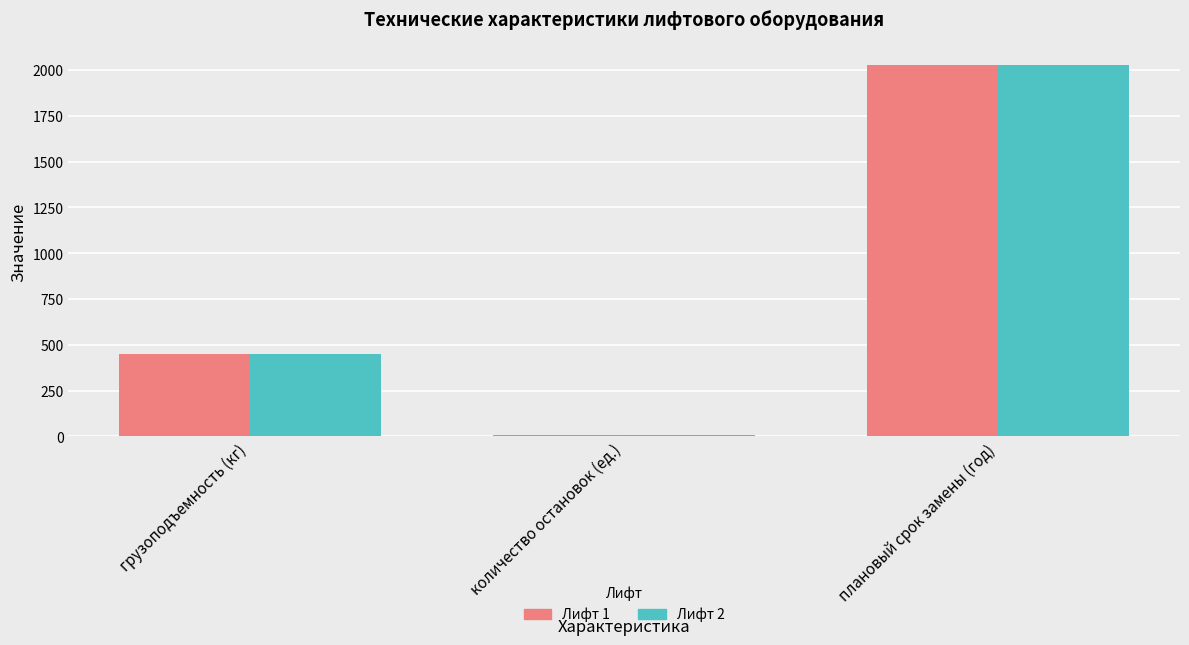

What is the maximum value for Лифт 2?

2030